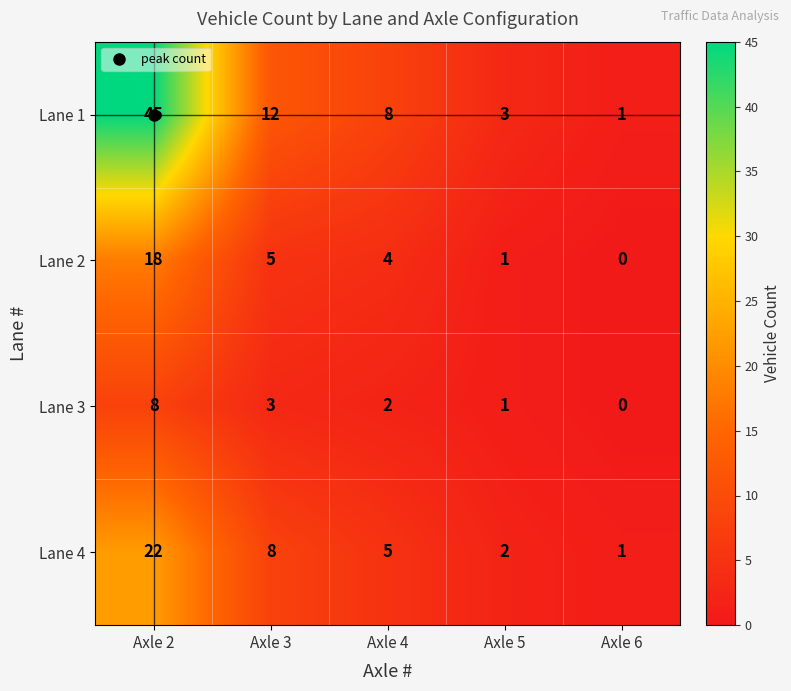

Is the value of Lane 3 at Axle 2 greater than the value of Lane 4 at Axle 2?

No